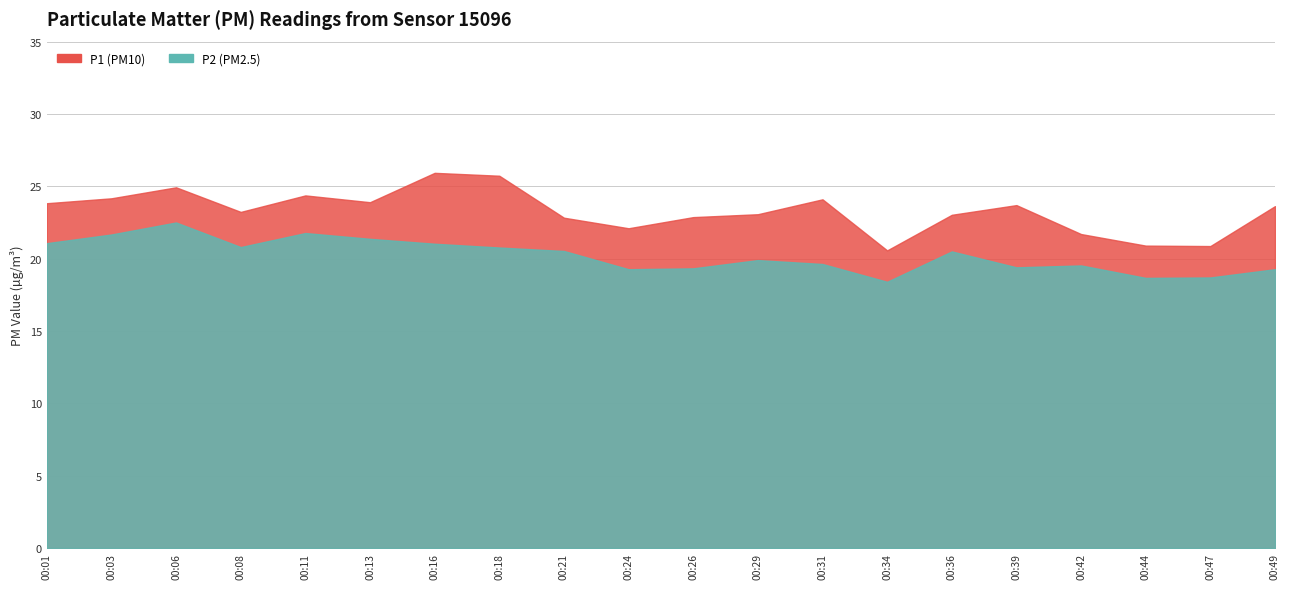

Rank the series by their average value, from lowest to highest.

P2, P1